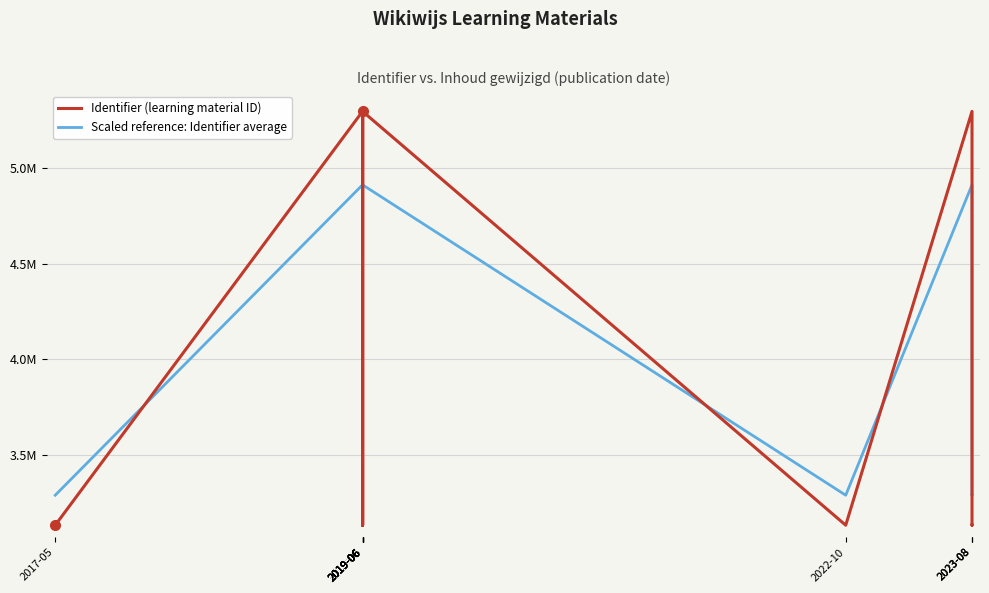

After their last crossing, which series has the higher values: Scaled reference: Identifier average or Identifier (learning material ID)?

Scaled reference: Identifier average